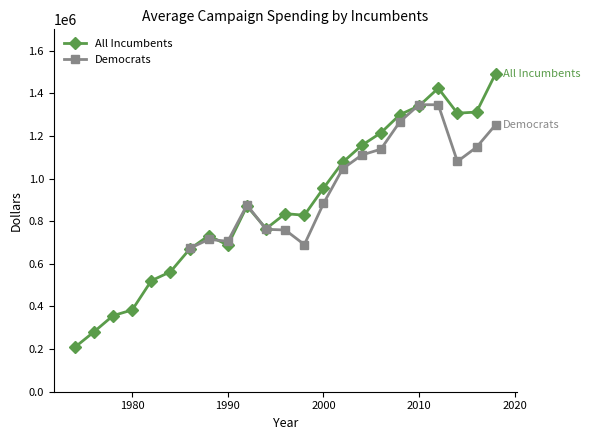

True or false: All Incumbents has more than 2 points higher than both neighbors.

True